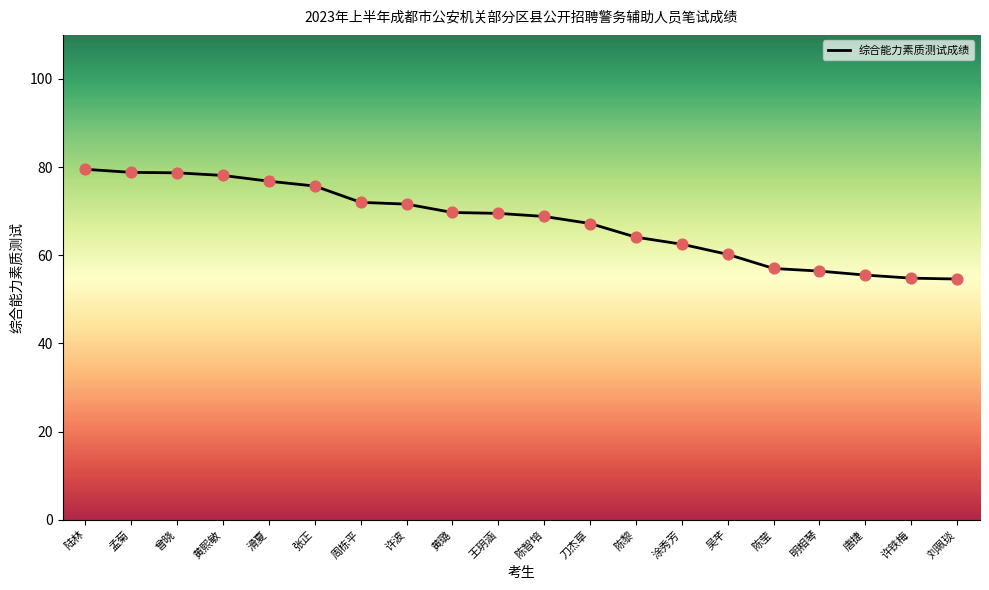

What is the ratio of the value at 许波 to the value at 许铁梅?

1.3